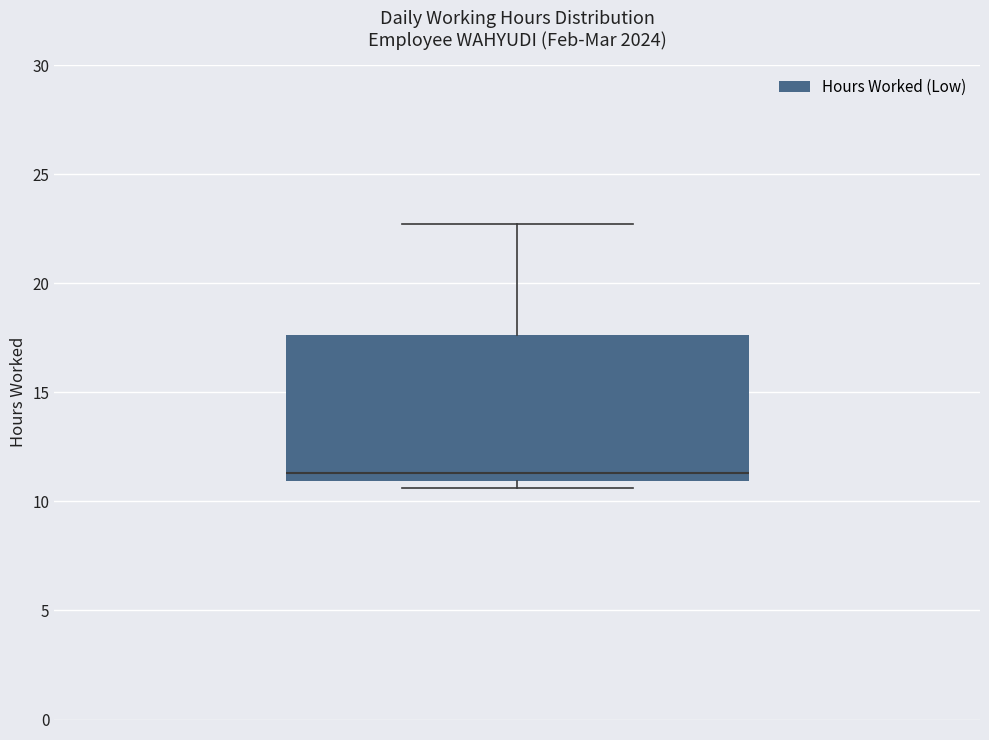

Where does the upper whisker of the box end on the y-axis? The values are not printed on the chart, so give them approximately, as read against the axis.

22.5